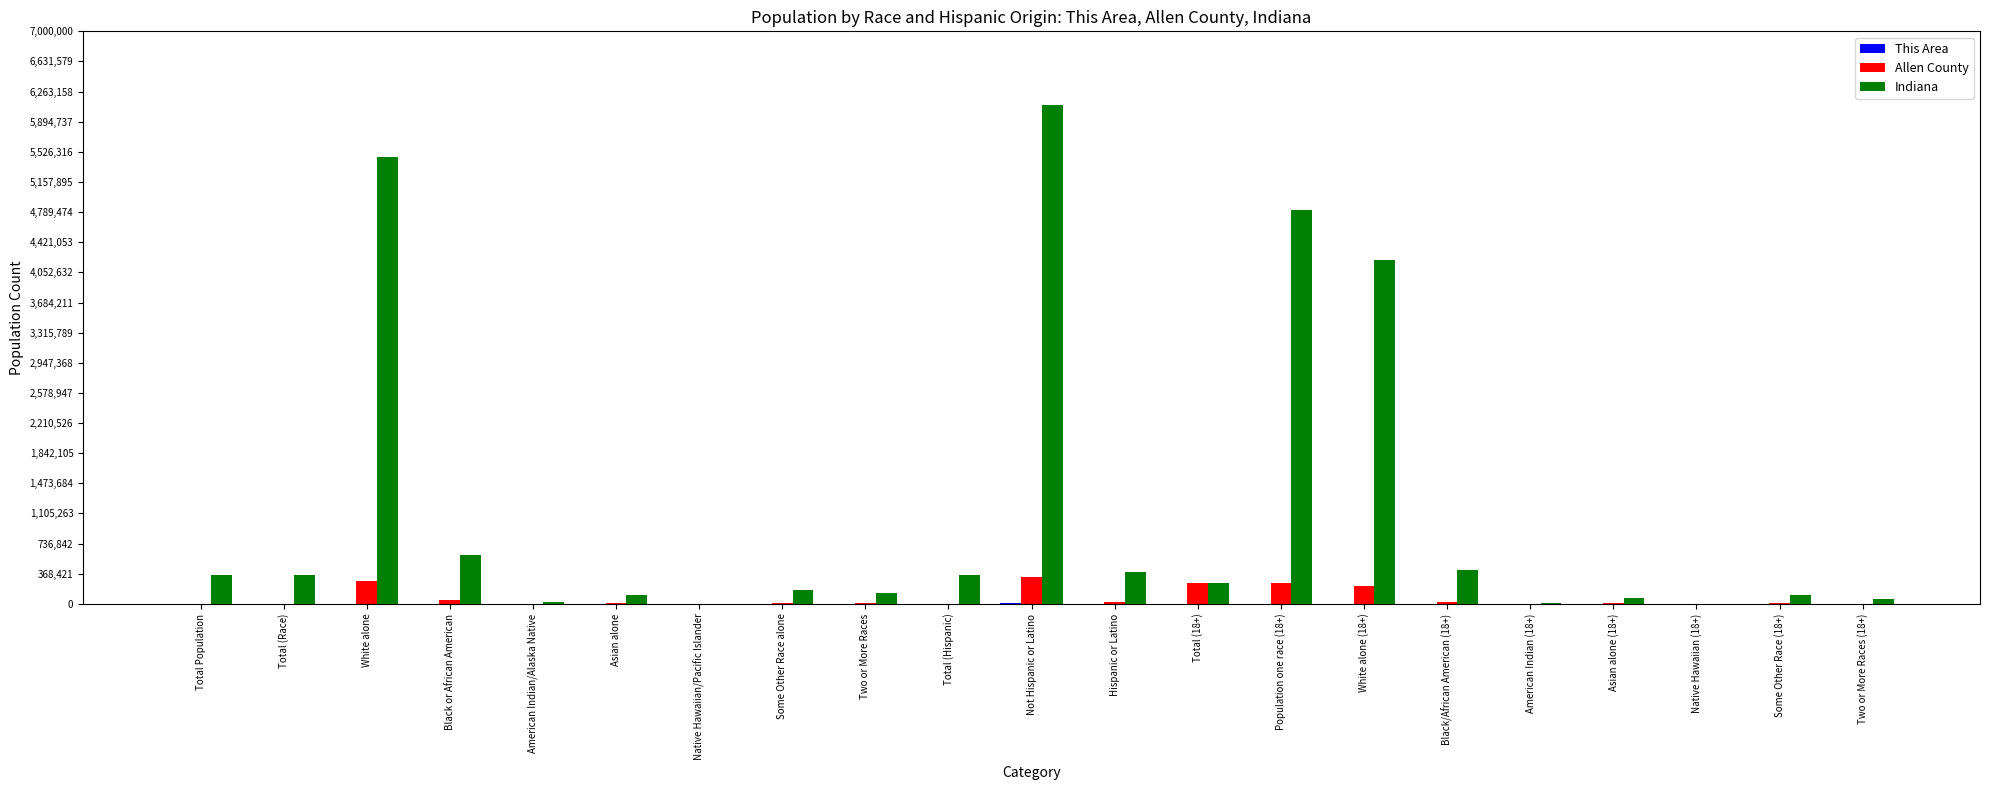

How many groups of bars are there?

21